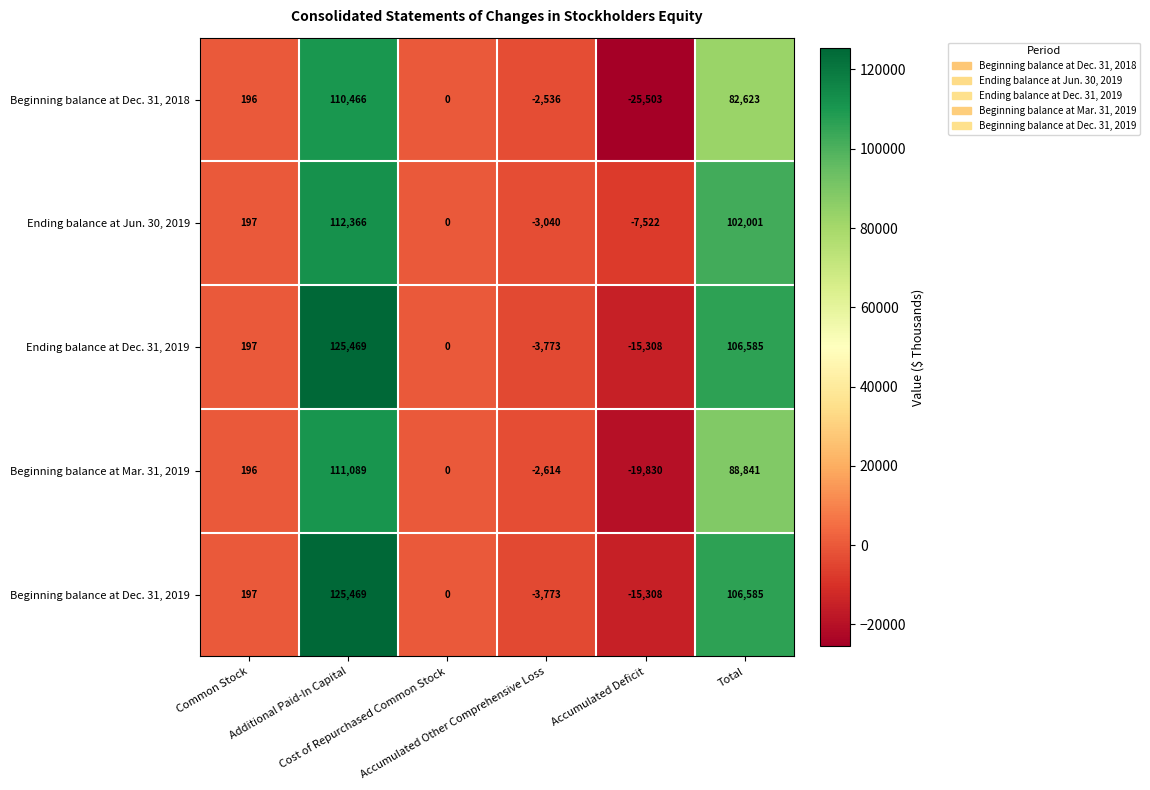

What is the average value of the Beginning balance at Mar. 31, 2019 series?

29614